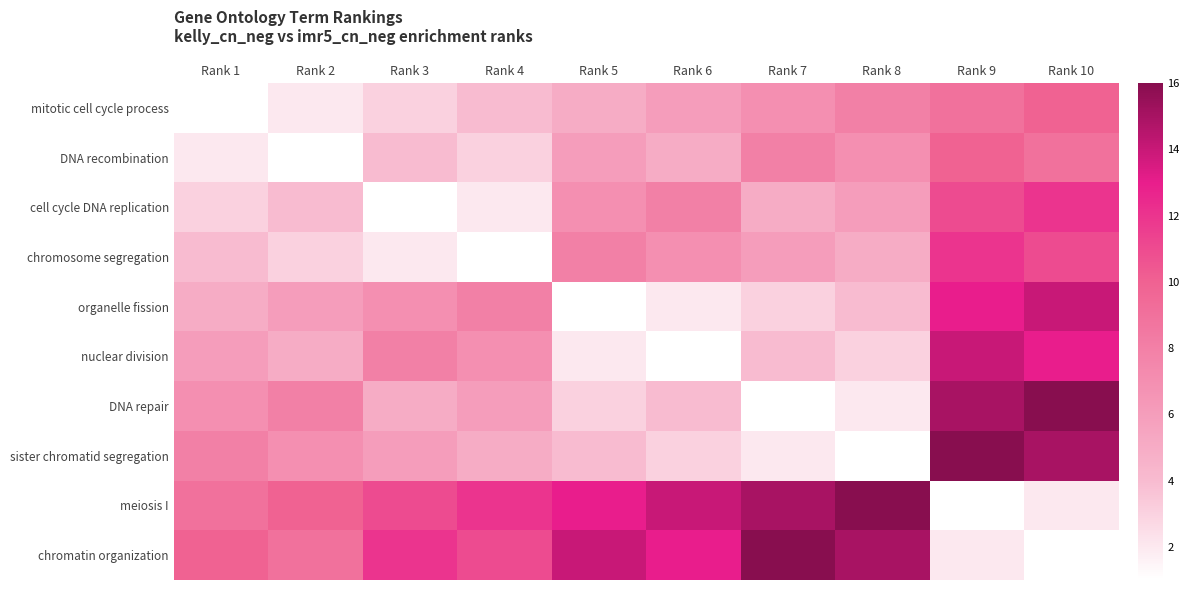

Reading left to right, transcribe all the data shown in this chart.

mitotic cell cycle process: Rank 1=1	Rank 2=2	Rank 3=3	Rank 4=4	Rank 5=5	Rank 6=6	Rank 7=7	Rank 8=8	Rank 9=9	Rank 10=10
DNA recombination: Rank 1=2	Rank 2=1	Rank 3=4	Rank 4=3	Rank 5=6	Rank 6=5	Rank 7=8	Rank 8=7	Rank 9=10	Rank 10=9
cell cycle DNA replication: Rank 1=3	Rank 2=4	Rank 3=1	Rank 4=2	Rank 5=7	Rank 6=8	Rank 7=5	Rank 8=6	Rank 9=11	Rank 10=12
chromosome segregation: Rank 1=4	Rank 2=3	Rank 3=2	Rank 4=1	Rank 5=8	Rank 6=7	Rank 7=6	Rank 8=5	Rank 9=12	Rank 10=11
organelle fission: Rank 1=5	Rank 2=6	Rank 3=7	Rank 4=8	Rank 5=1	Rank 6=2	Rank 7=3	Rank 8=4	Rank 9=13	Rank 10=14
nuclear division: Rank 1=6	Rank 2=5	Rank 3=8	Rank 4=7	Rank 5=2	Rank 6=1	Rank 7=4	Rank 8=3	Rank 9=14	Rank 10=13
DNA repair: Rank 1=7	Rank 2=8	Rank 3=5	Rank 4=6	Rank 5=3	Rank 6=4	Rank 7=1	Rank 8=2	Rank 9=15	Rank 10=16
sister chromatid segregation: Rank 1=8	Rank 2=7	Rank 3=6	Rank 4=5	Rank 5=4	Rank 6=3	Rank 7=2	Rank 8=1	Rank 9=16	Rank 10=15
meiosis I: Rank 1=9	Rank 2=10	Rank 3=11	Rank 4=12	Rank 5=13	Rank 6=14	Rank 7=15	Rank 8=16	Rank 9=1	Rank 10=2
chromatin organization: Rank 1=10	Rank 2=9	Rank 3=12	Rank 4=11	Rank 5=14	Rank 6=13	Rank 7=16	Rank 8=15	Rank 9=2	Rank 10=1